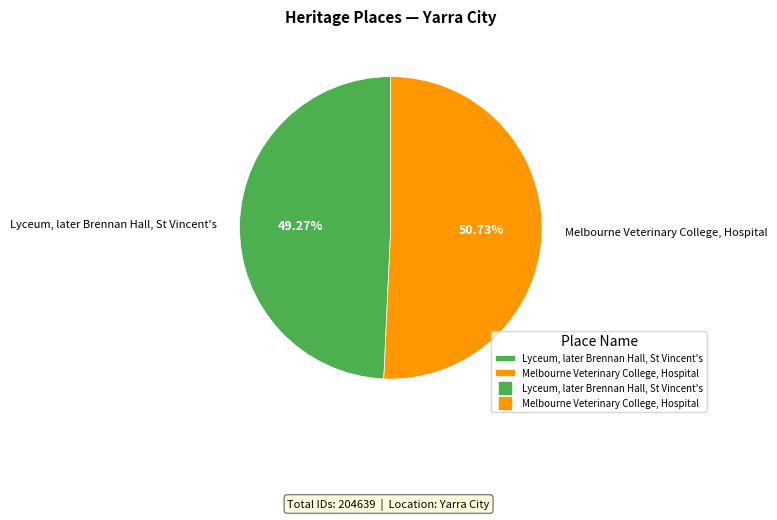

To the nearest percent, what is the average slice percentage?

50%